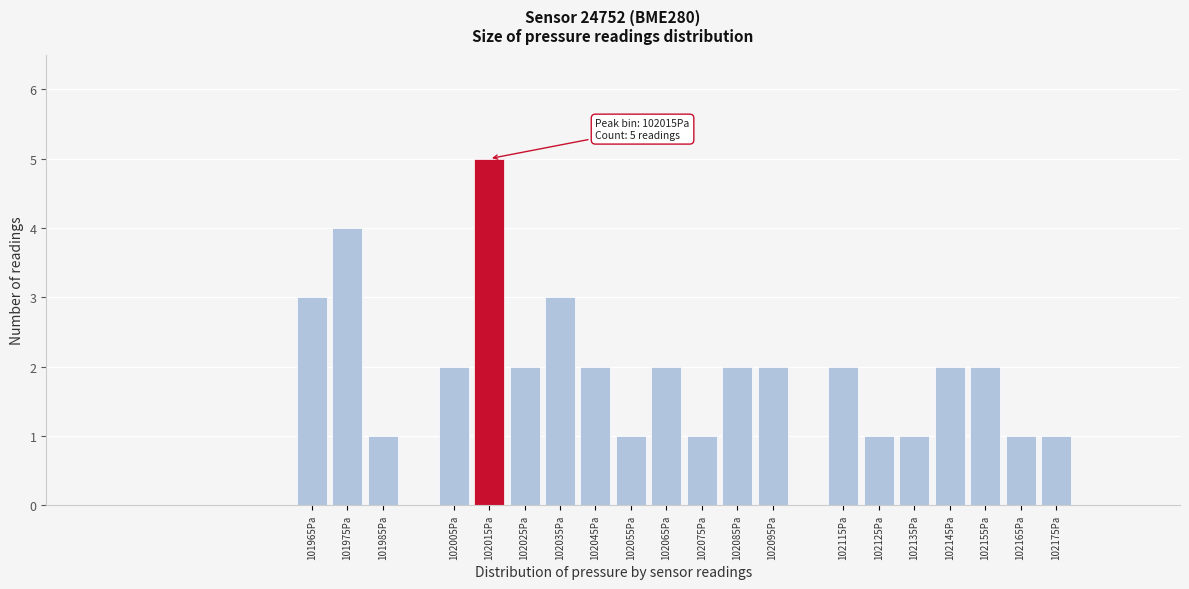

Reading left to right, what are all the values shown in this chart?

101965Pa=3	101975Pa=4	101985Pa=1	102005Pa=2	102015Pa=5	102025Pa=2	102035Pa=3	102045Pa=2	102055Pa=1	102065Pa=2	102075Pa=1	102085Pa=2	102095Pa=2	102115Pa=2	102125Pa=1	102135Pa=1	102145Pa=2	102155Pa=2	102165Pa=1	102175Pa=1